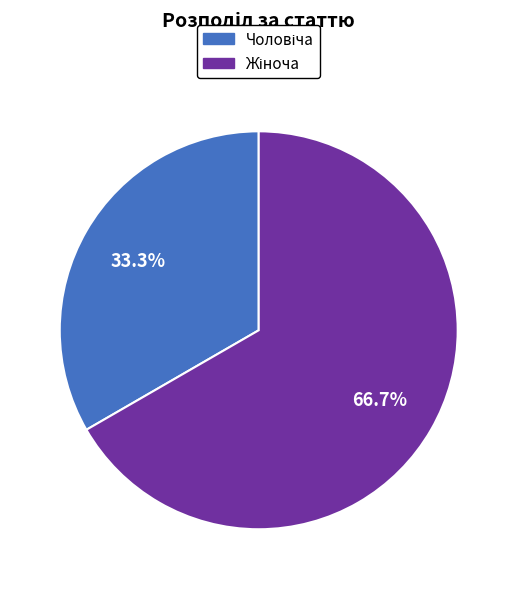

Is there any slice that represents more than half of the pie?

Yes